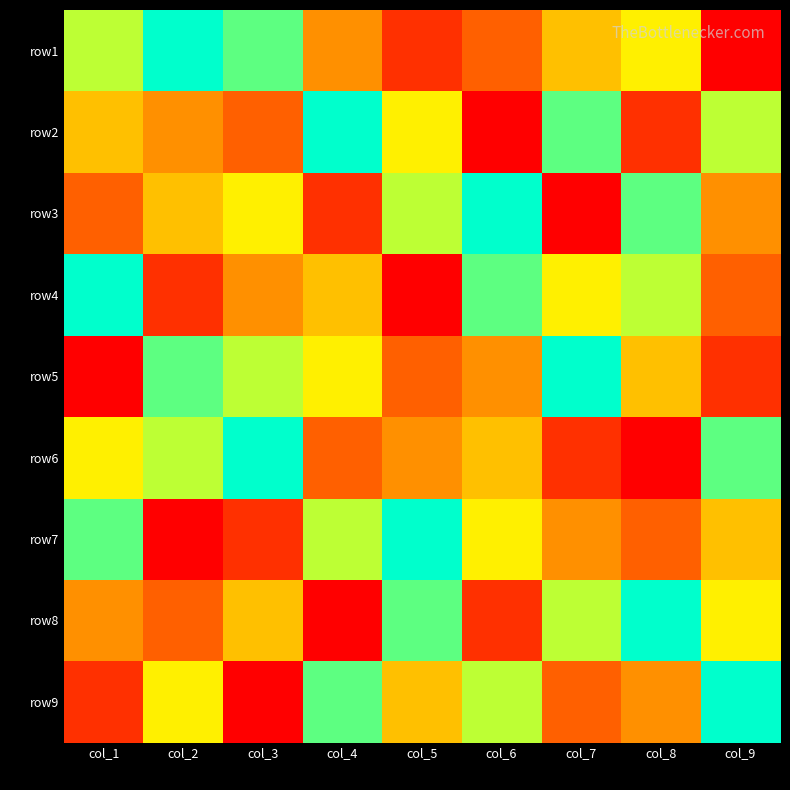

Which has a higher value, col_1 or col_2?

col_2